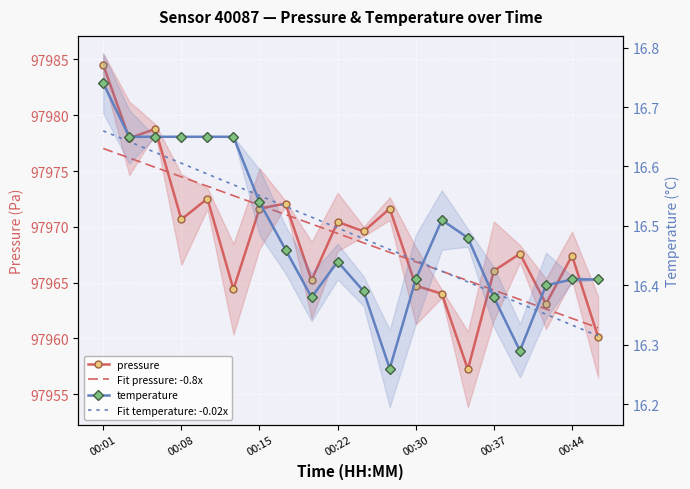

The temperature series shows 16.7 at 00:01. True or false?

True